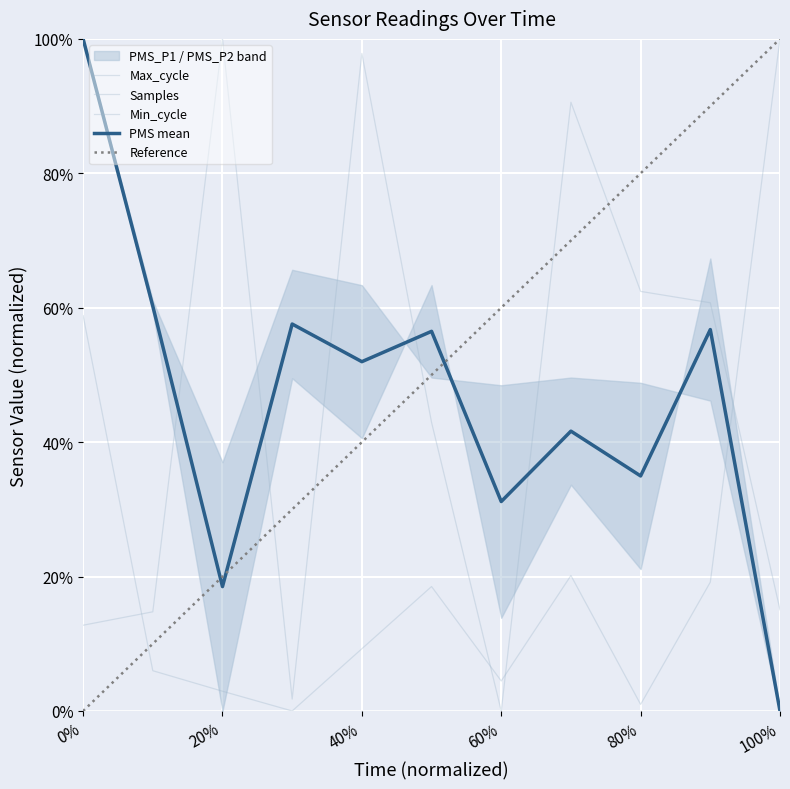

What is the value of the PMS mean point at the 4th from the left?

0.6